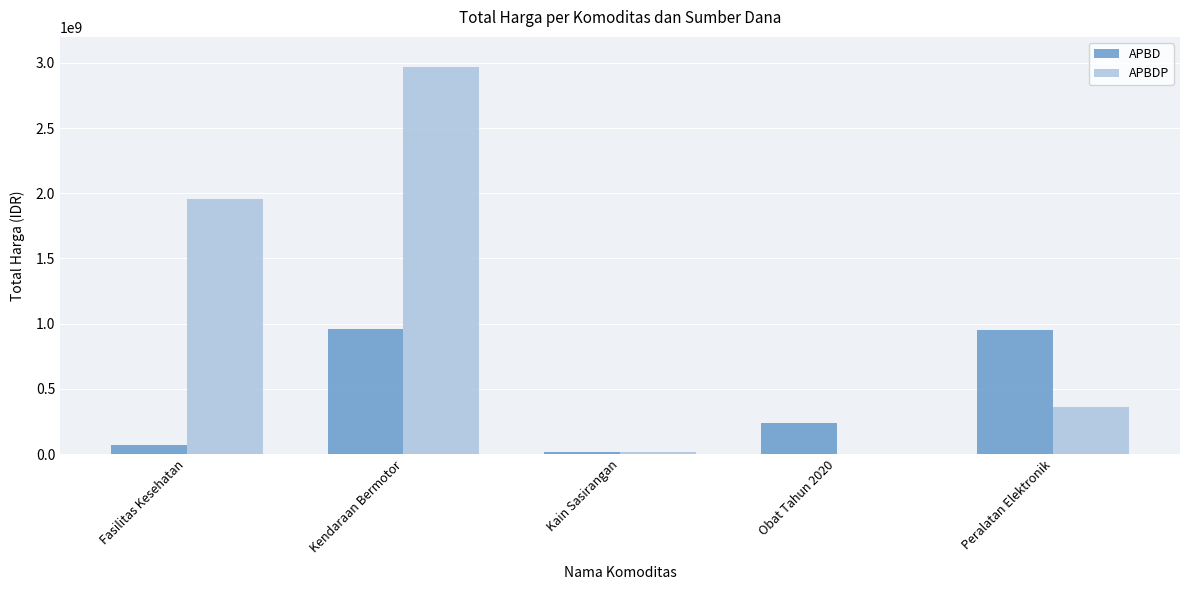

The APBDP series shows 3474442561 at Fasilitas Kesehatan. True or false?

False